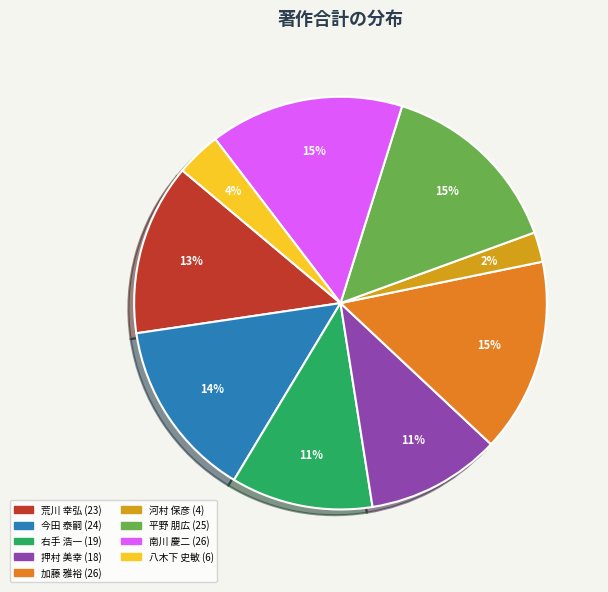

Is there a majority slice in this chart?

No